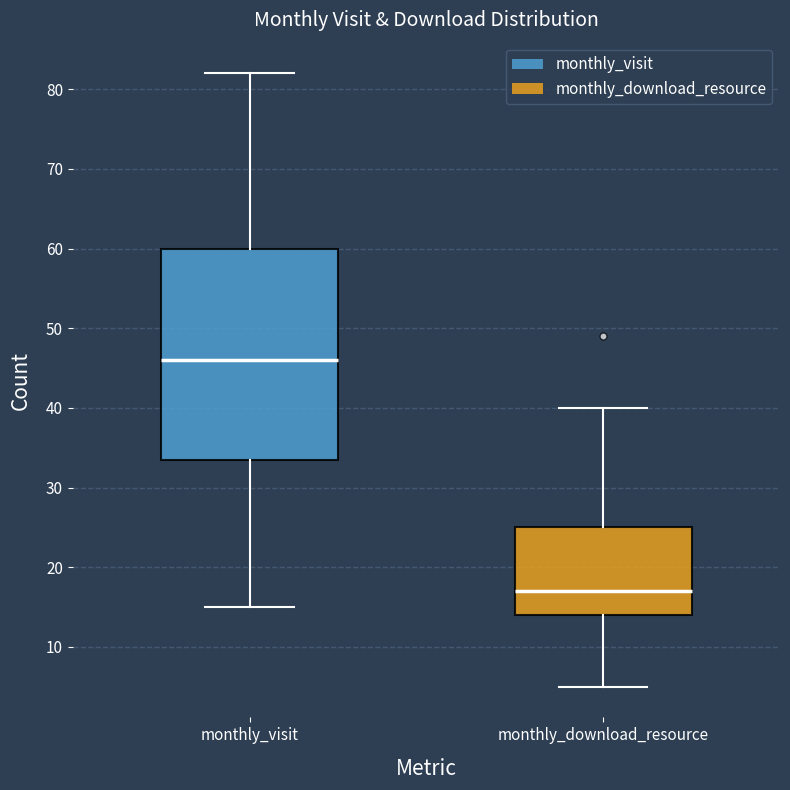

Which box's median line is the highest?

monthly_visit